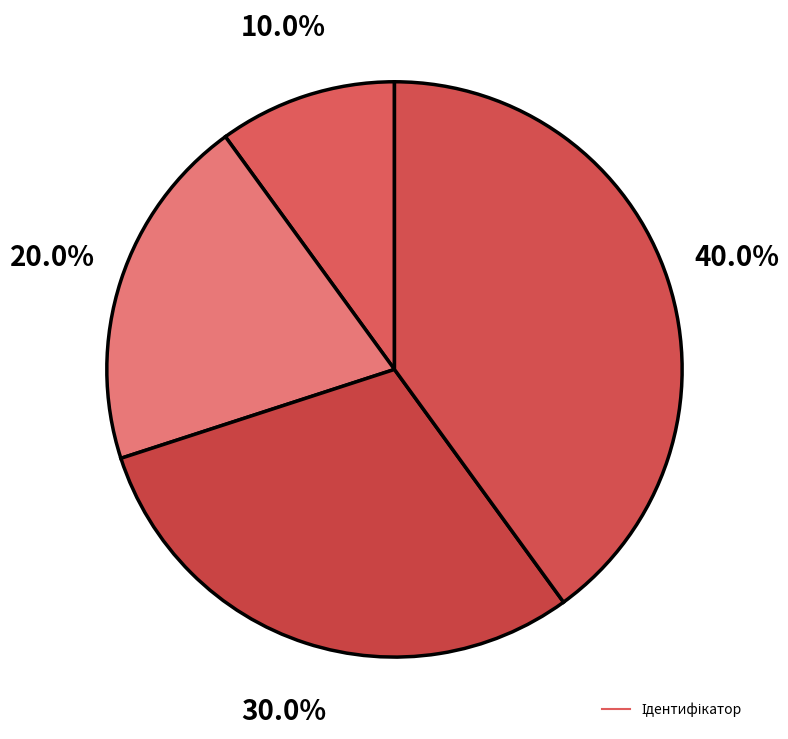

How many segments does this pie chart have?

4